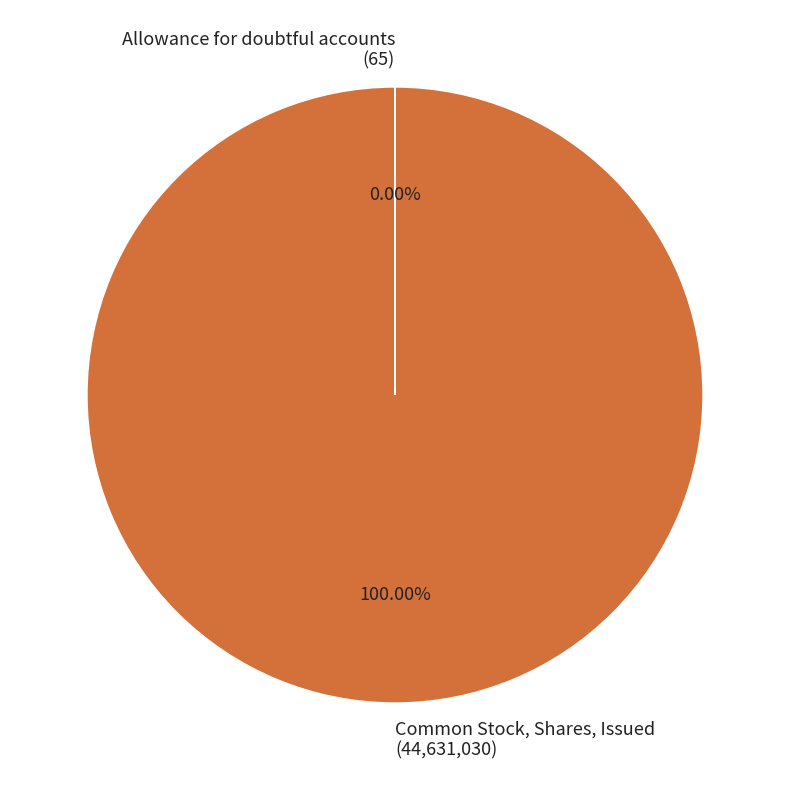

What is the largest slice in the pie chart?

Common Stock, Shares, Issued